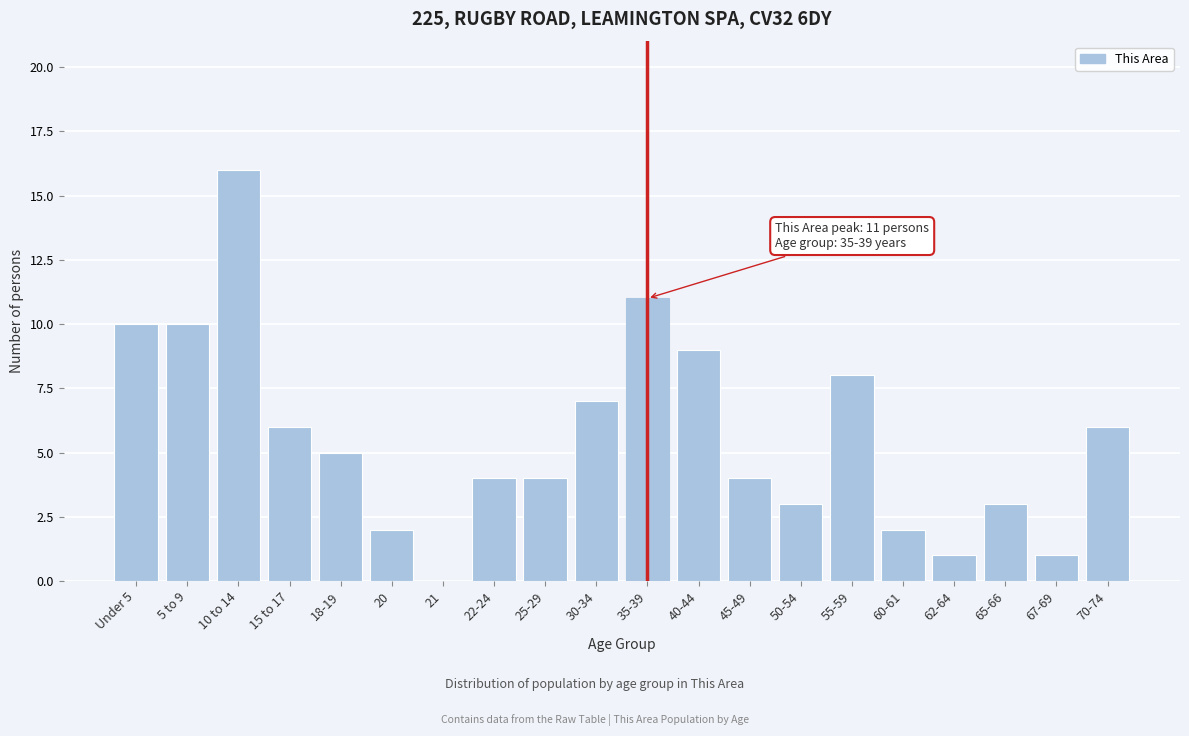

Reading left to right, transcribe all the data shown in this chart.

Under 5=10	5 to 9=10	10 to 14=16	15 to 17=6	18-19=5	20=2	21=0	22-24=4	25-29=4	30-34=7	35-39=11	40-44=9	45-49=4	50-54=3	55-59=8	60-61=2	62-64=1	65-66=3	67-69=1	70-74=6